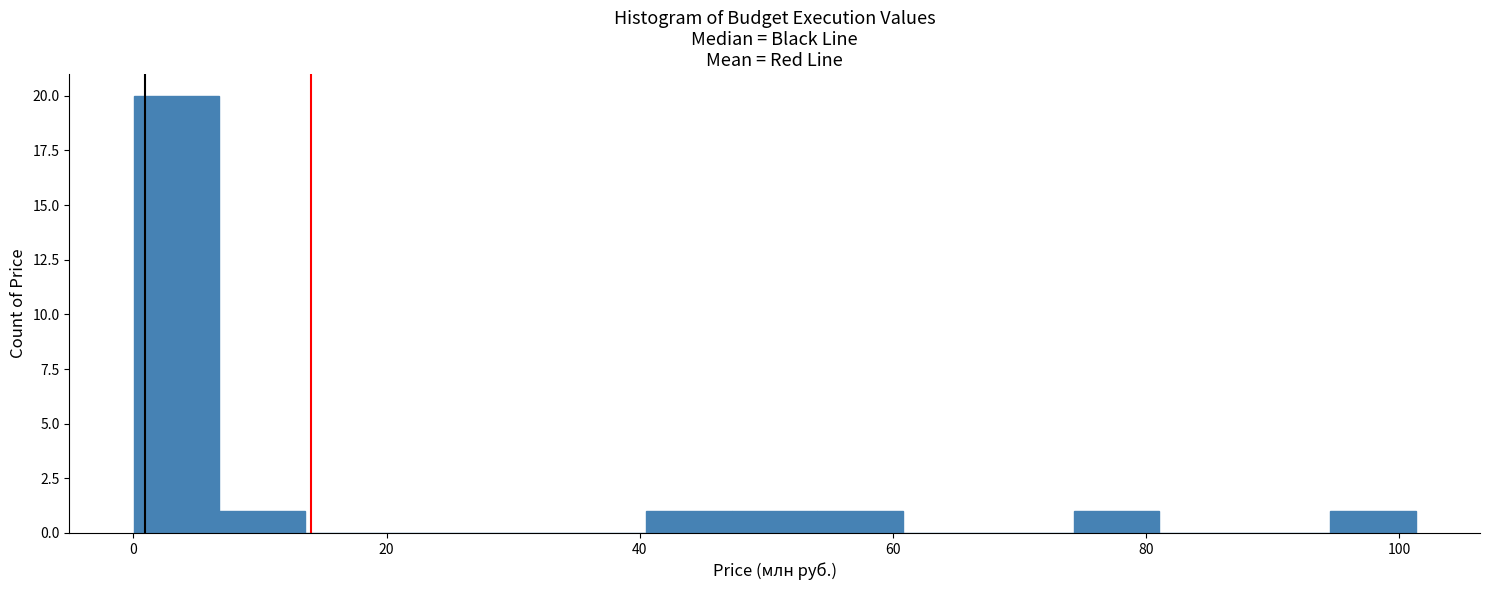

Read against the x-axis, roughly where is the centre of the tallest bar?

4